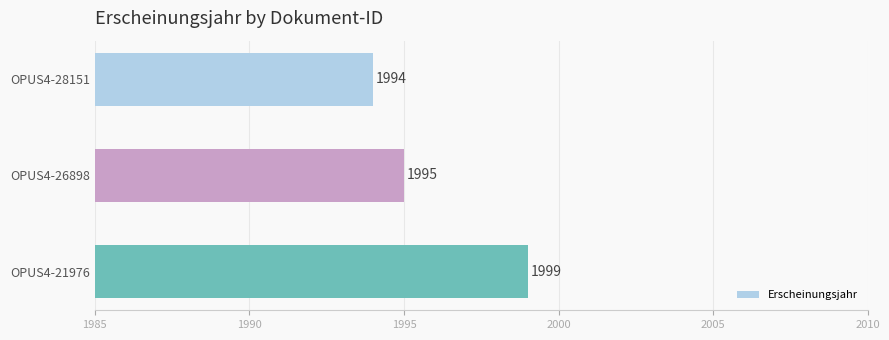

What is the approximate value at OPUS4-21976?

1999